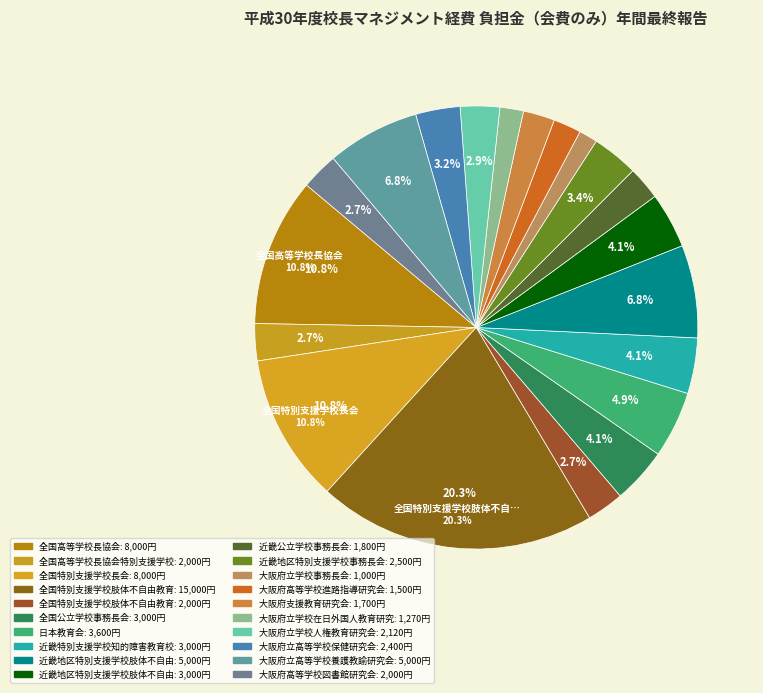

How many segments does this pie chart have?

20